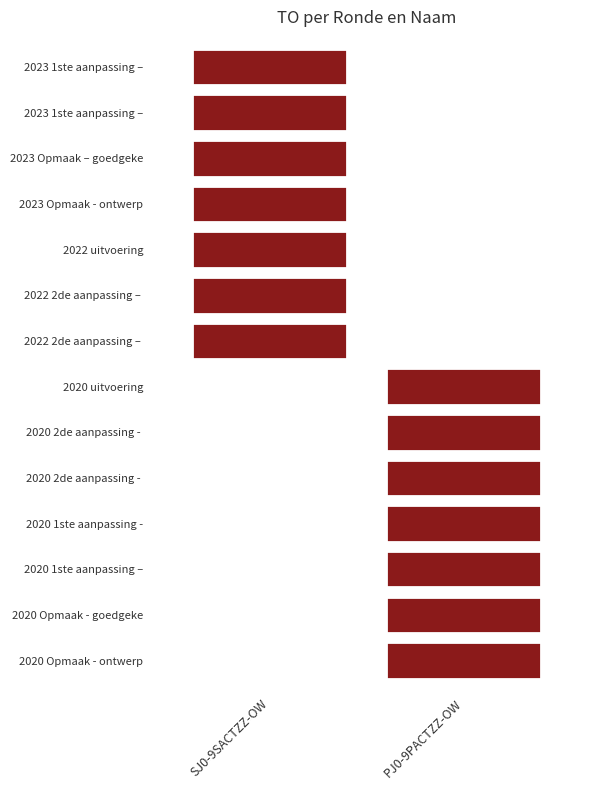

At which label is SJ0-9SACTZZ-OW closest to 283?

2022 uitvoering